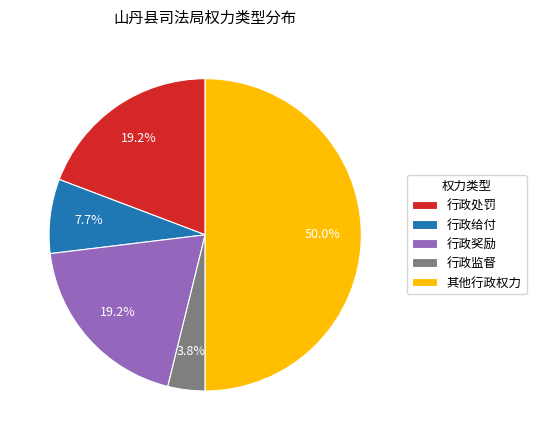

Approximately how many times larger is the value at 行政监督 compared to 行政奖励?

0.2